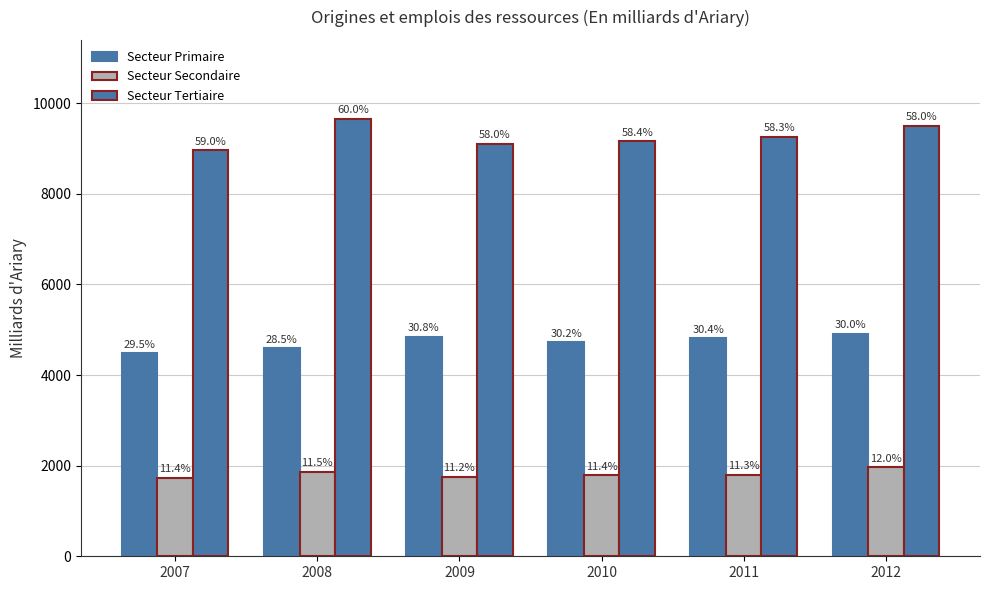

Which label corresponds to the smallest value in the chart?

2007